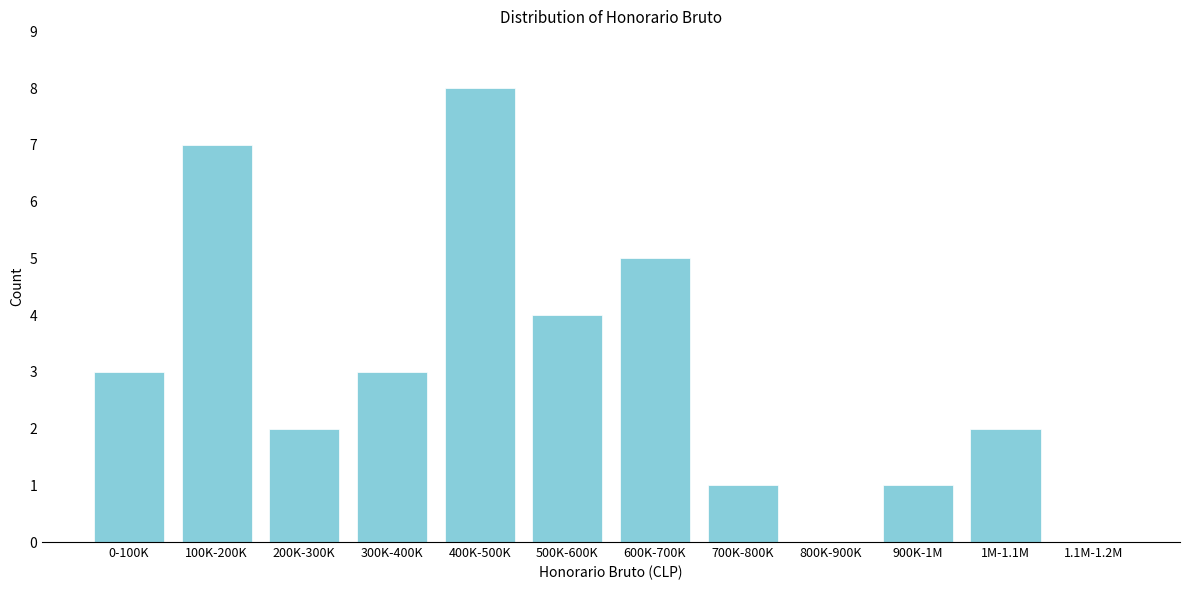

Reading right to left, transcribe all the data shown in this chart.

1.1M-1.2M=0	1M-1.1M=2	900K-1M=1	800K-900K=0	700K-800K=1	600K-700K=5	500K-600K=4	400K-500K=8	300K-400K=3	200K-300K=2	100K-200K=7	0-100K=3